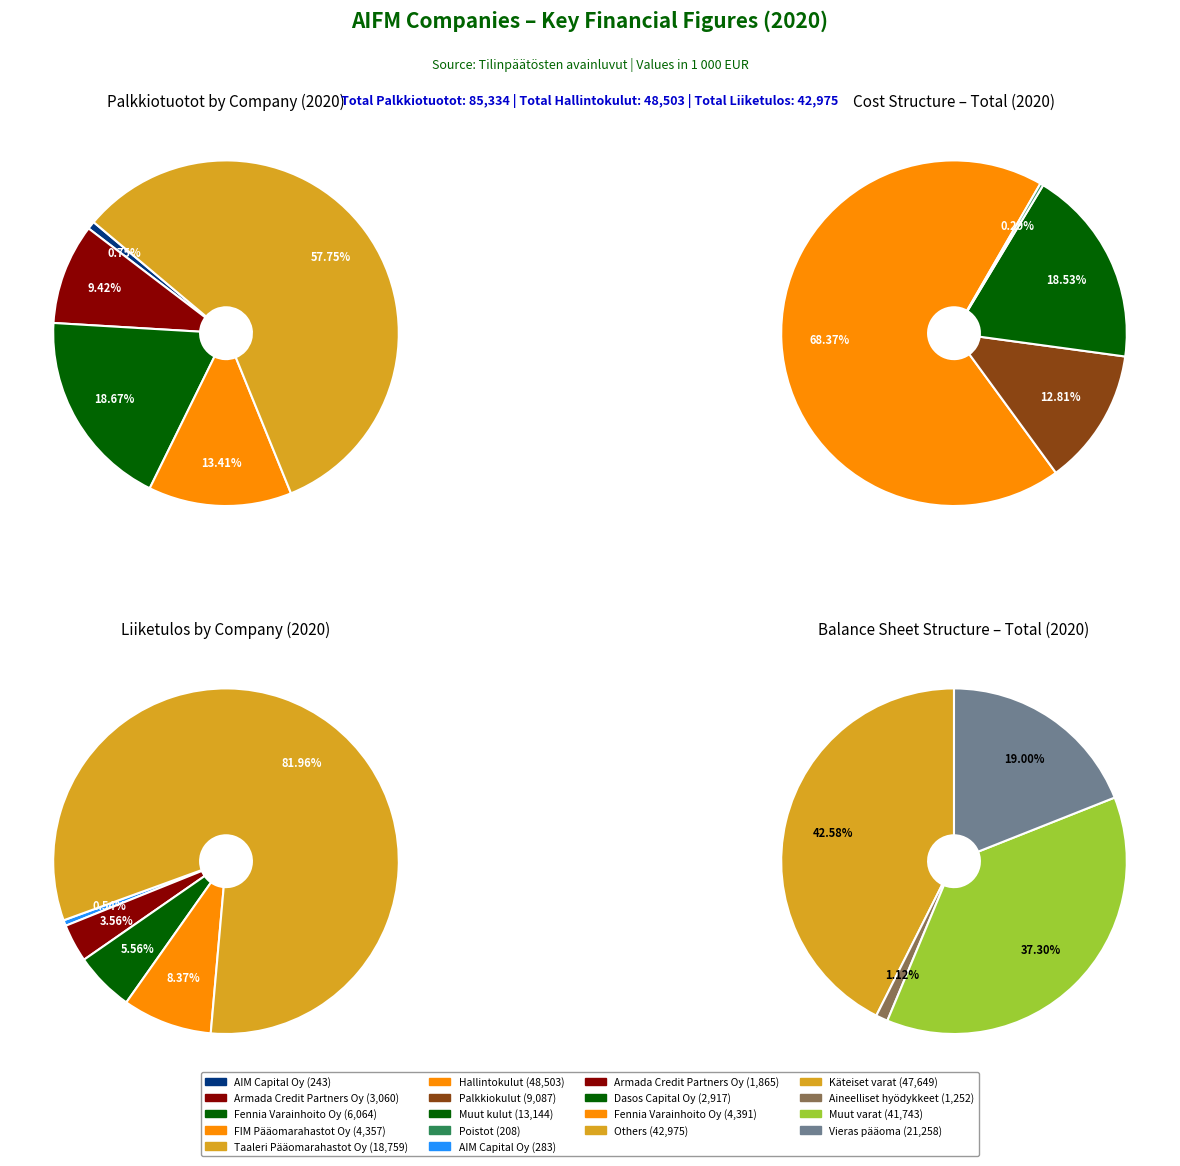

The Fennia 2020 slice represents 12% of the pie. True or false?

False